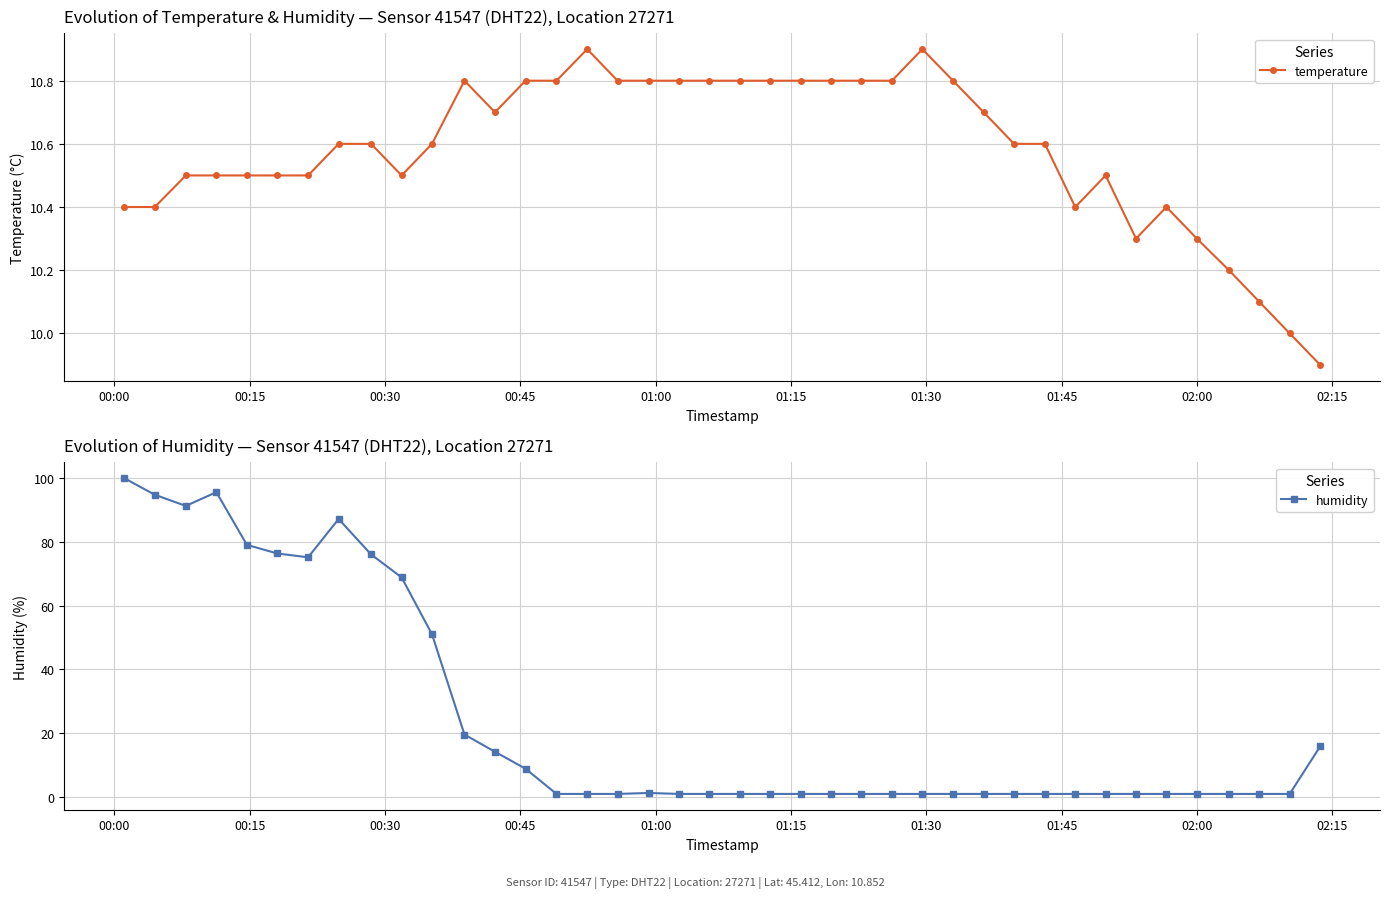

What is the maximum value for temperature?

10.9